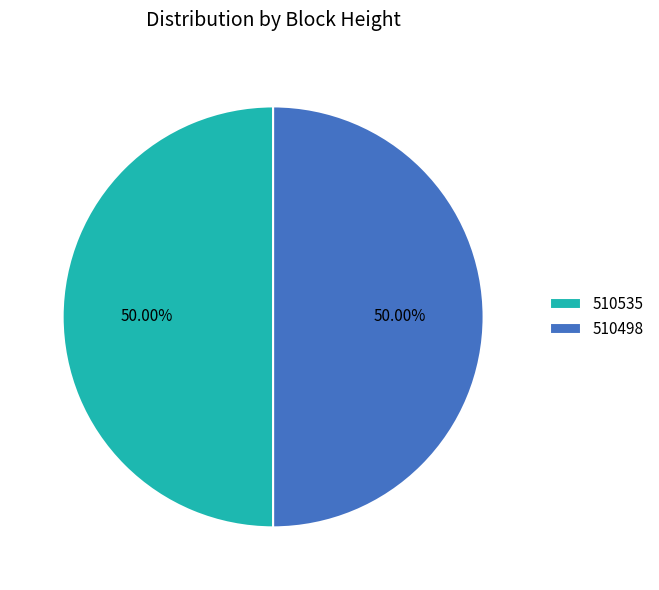

Is the sum of 510535 and 510498 greater than half?

Yes